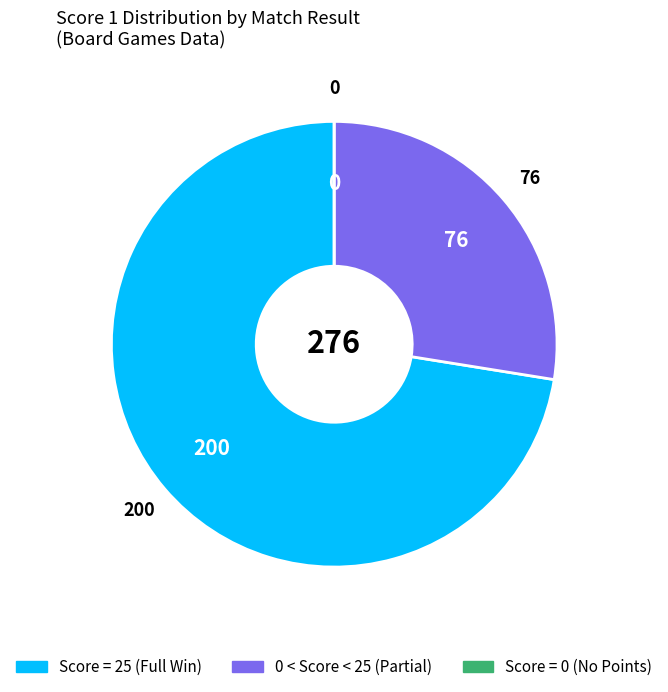

Is there a majority slice in this chart?

Yes